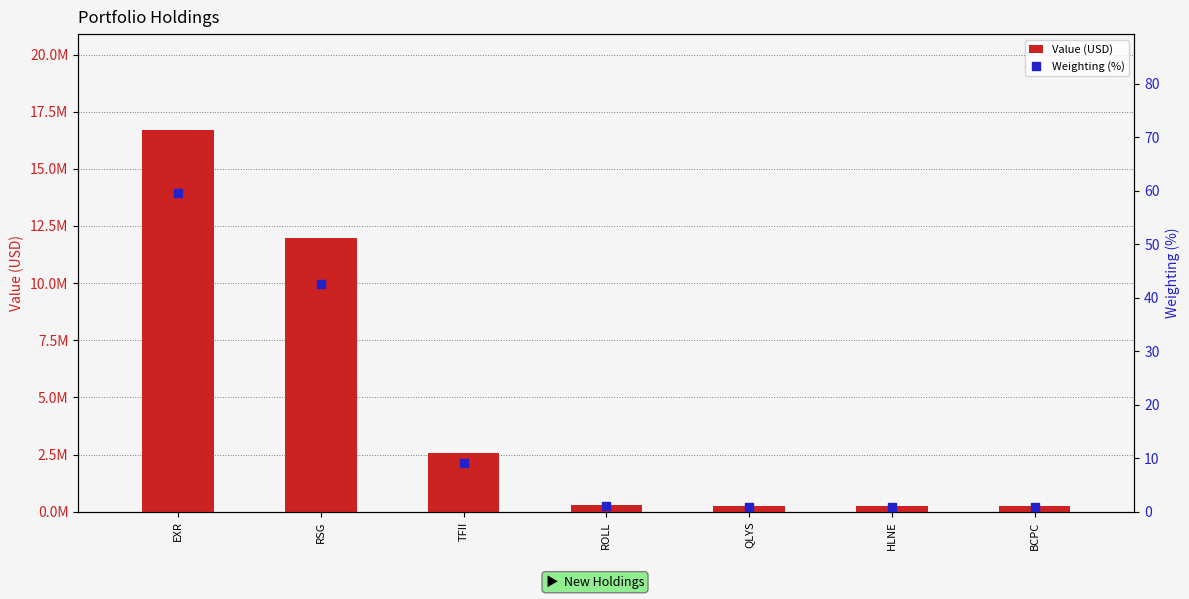

Which series contains the lowest Y value?

Weighting (%)